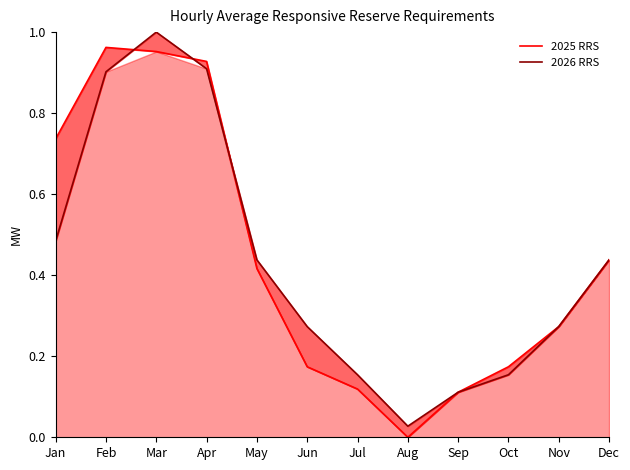

At which category is the sum across all series the highest?

Mar